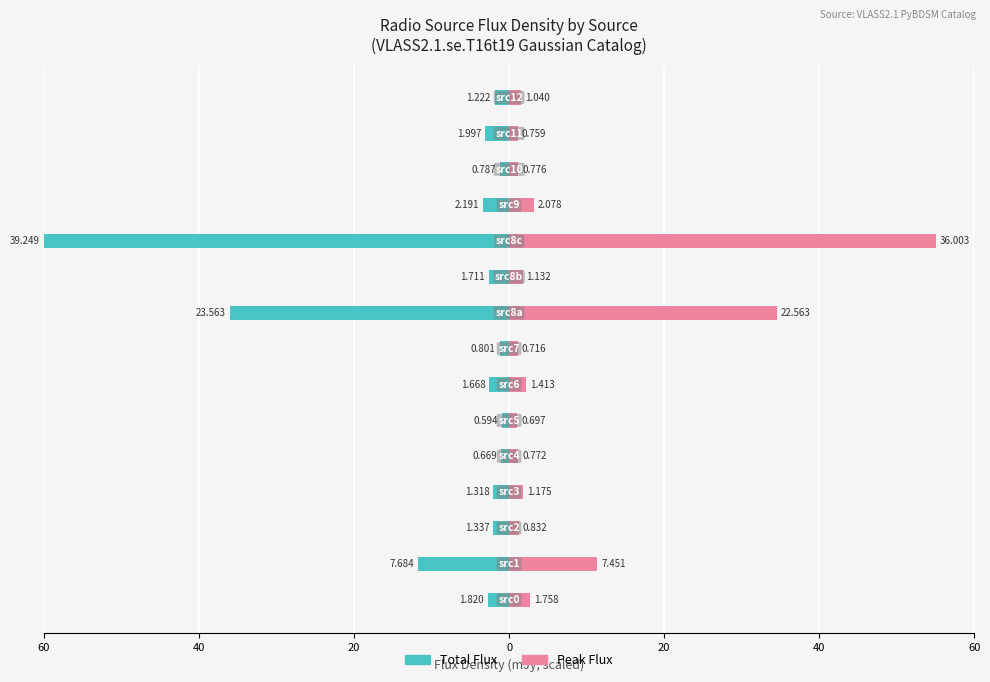

What is the spread (max minus min) of values at 40?

23.1